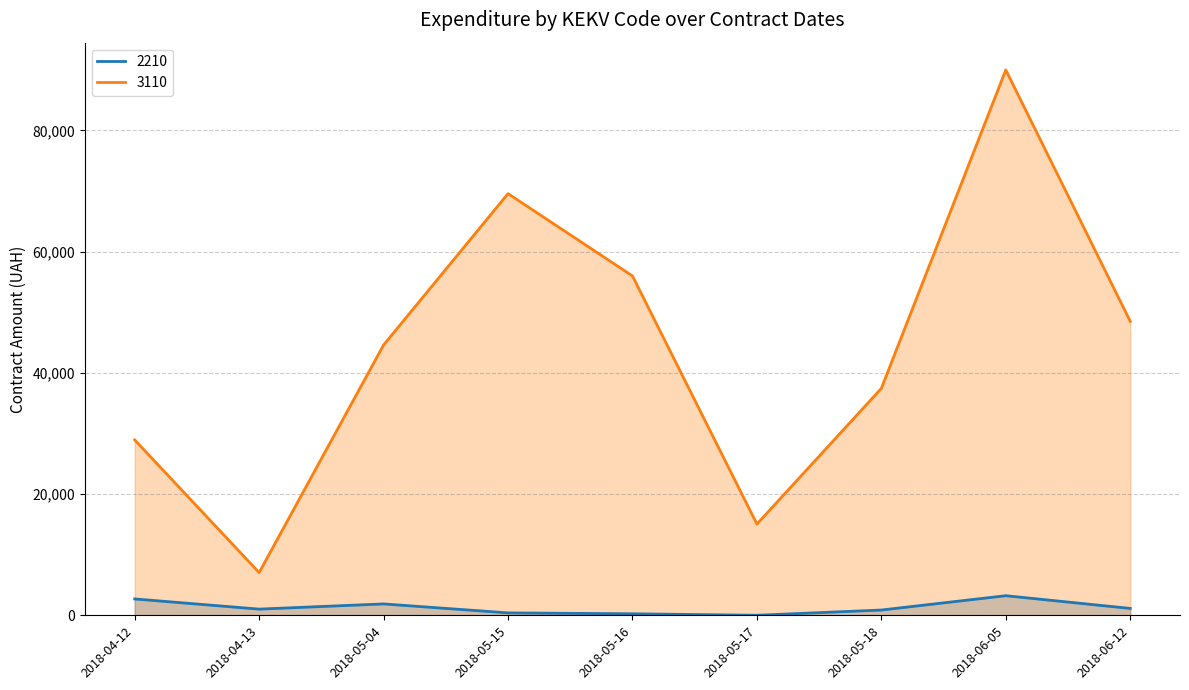

The value of 3110 at 2018-05-16 is 22196.3. True or false?

False